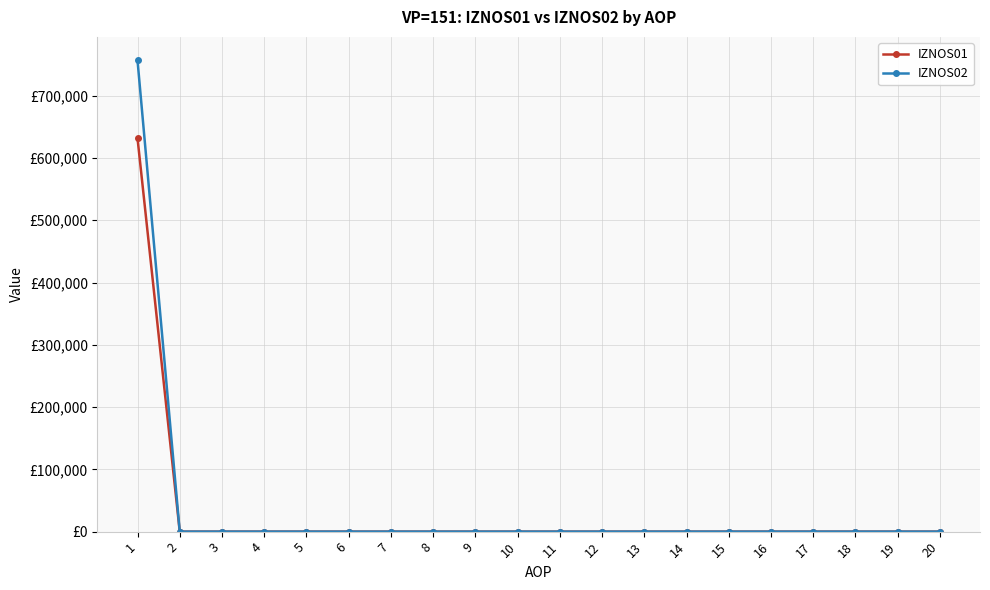

What are all the series names shown in the legend?

IZNOS01, IZNOS02